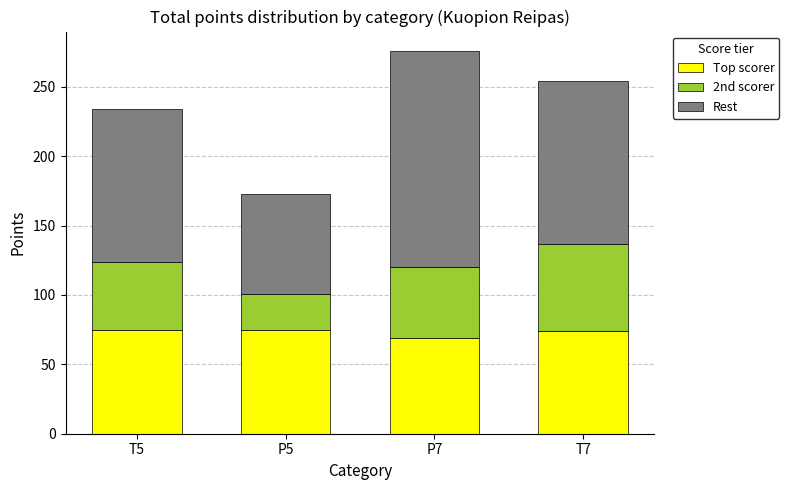

True or false: Top scorer has a value of 127 at T7.

False